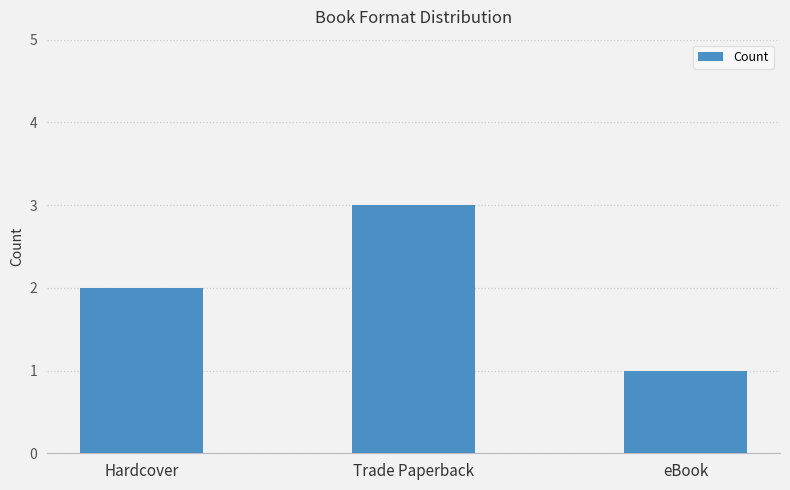

True or false: the data shows 2 at Hardcover.

True